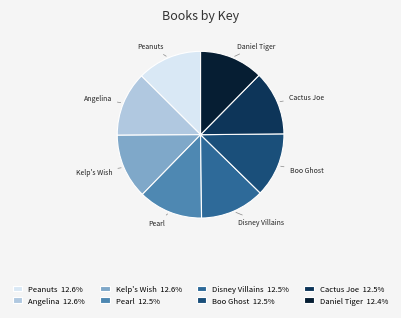

Does Daniel Tiger represent more than half of the total?

No